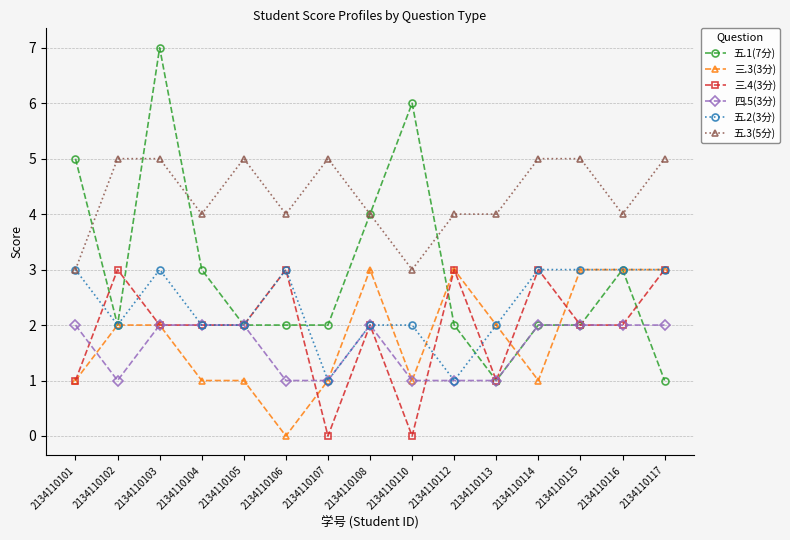

How many series are shown in this chart?

6